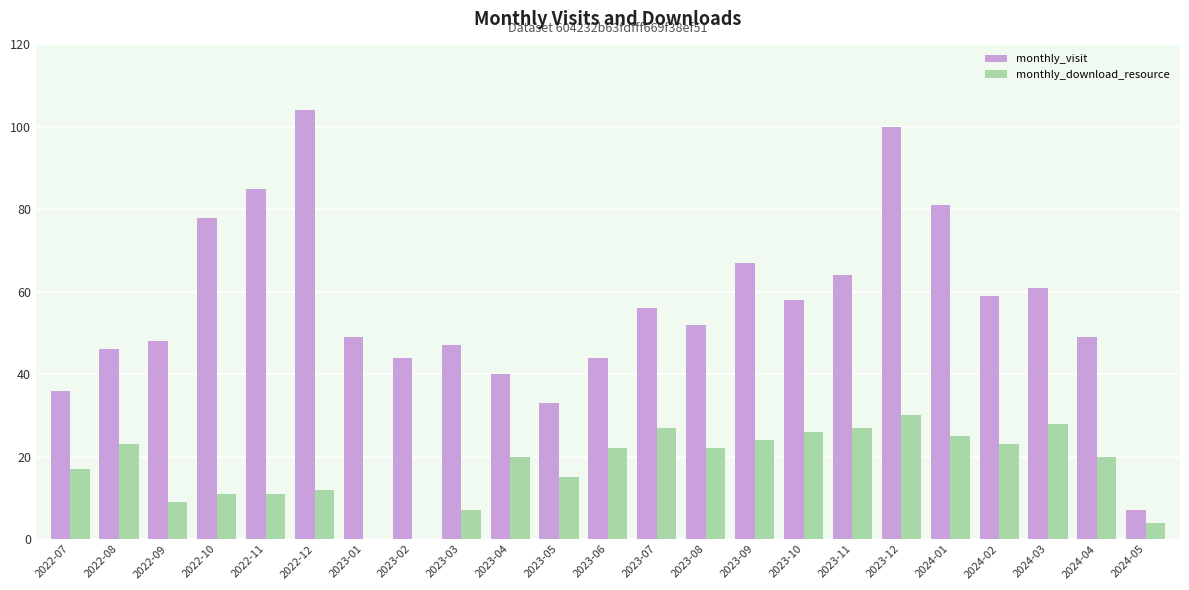

What is the total value across all series at 2023-02?

44